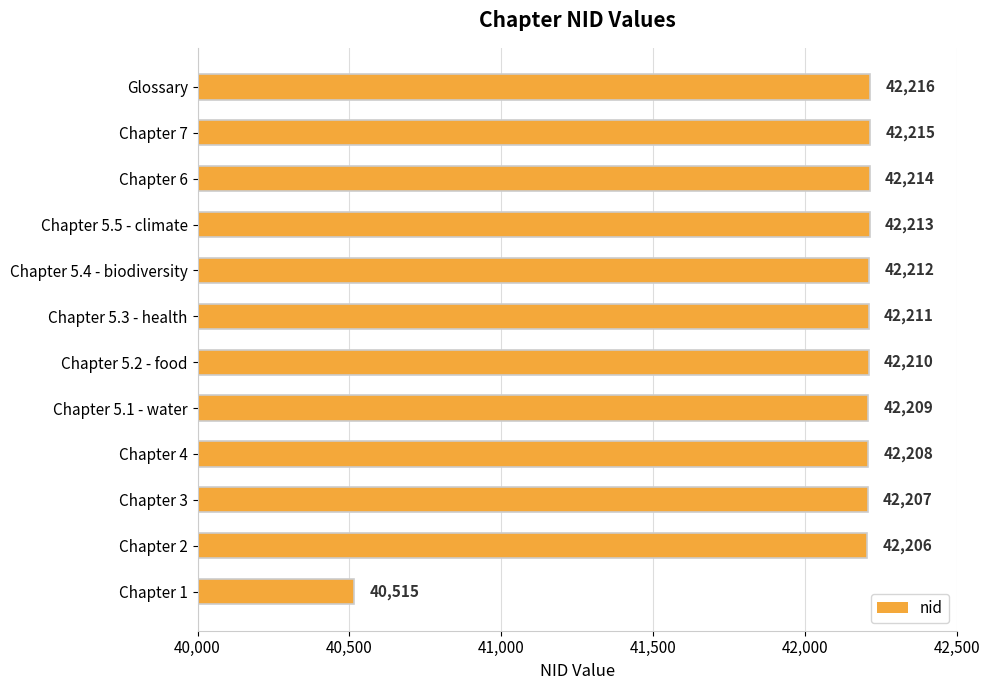

List the labels in order of value, largest first.

Glossary, Chapter 7, Chapter 6, Chapter 5.5 - climate, Chapter 5.4 - biodiversity, Chapter 5.3 - health, Chapter 5.2 - food, Chapter 5.1 - water, Chapter 4, Chapter 3, Chapter 2, Chapter 1